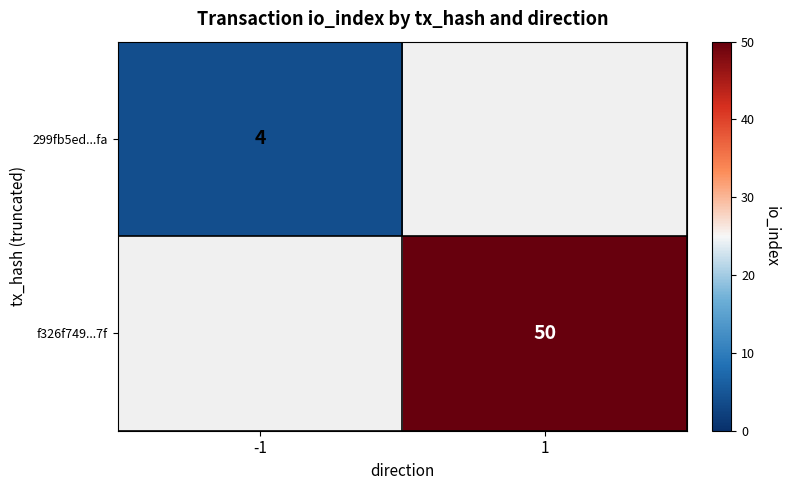

At which category does the chart reach its minimum across all series?

-1